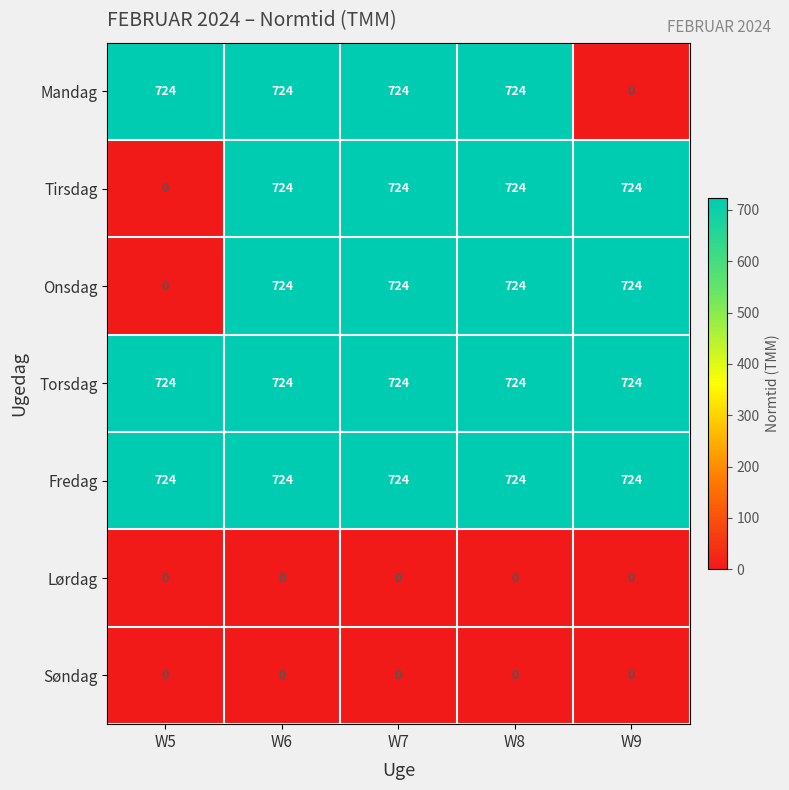

What is the difference between the Tirsdag values at W5 and W8?

724